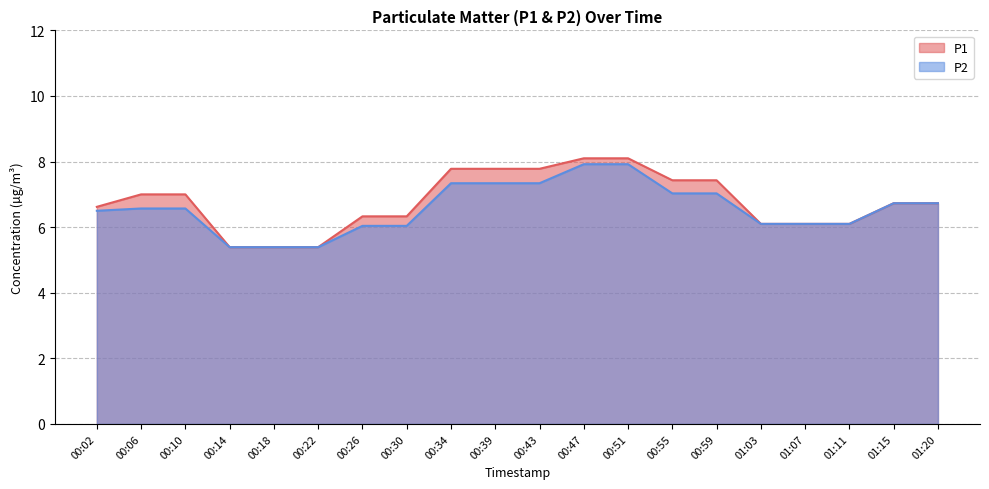

Rank the categories by P2 value from highest to lowest.

00:47, 00:51, 00:34, 00:39, 00:43, 00:55, 00:59, 01:15, 01:20, 00:06, 00:10, 00:02, 01:03, 01:07, 01:11, 00:26, 00:30, 00:14, 00:18, 00:22